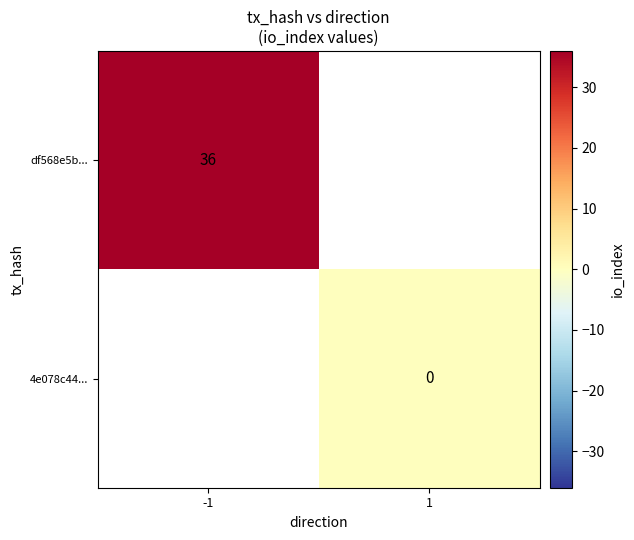

The value of df568e5b... at -1 is 12. True or false?

False